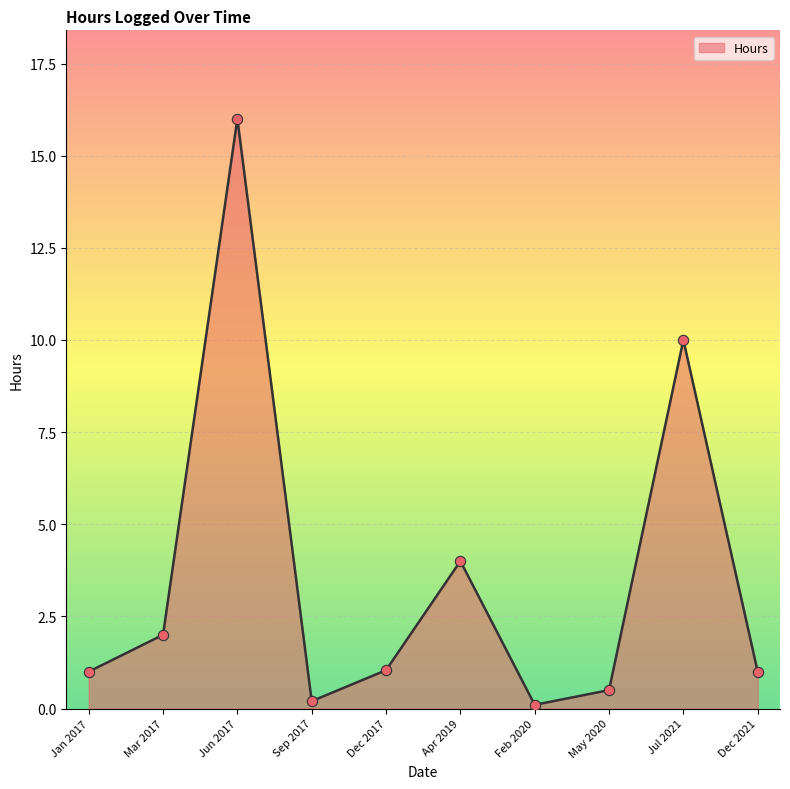

What is the ratio of the value at May 2020 to the value at Jan 2017?

0.5